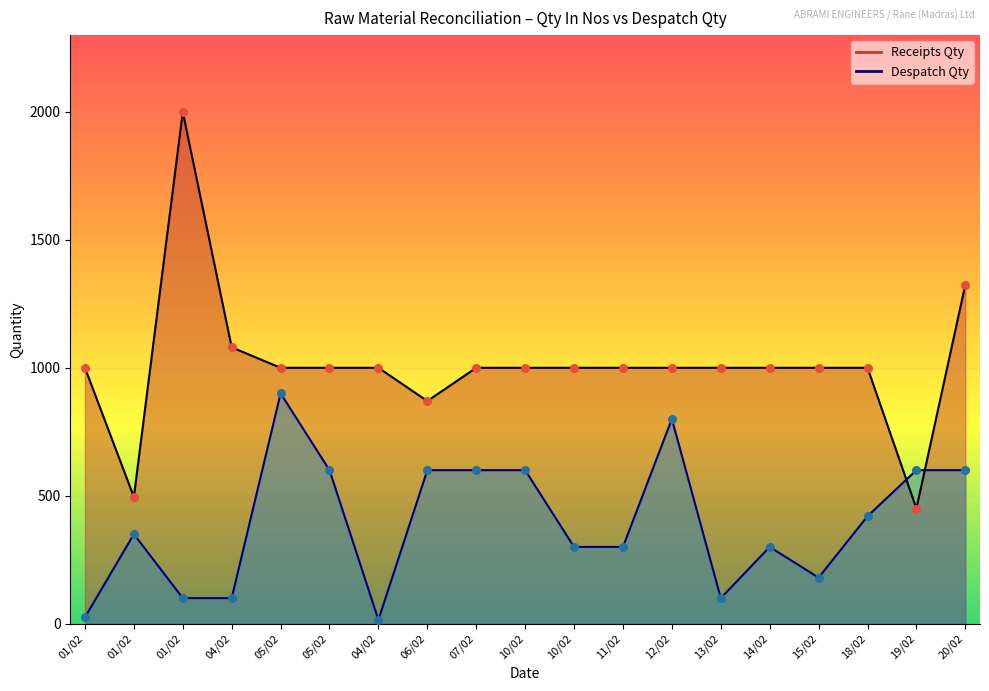

What is the total value across all series at 19/02?

1050